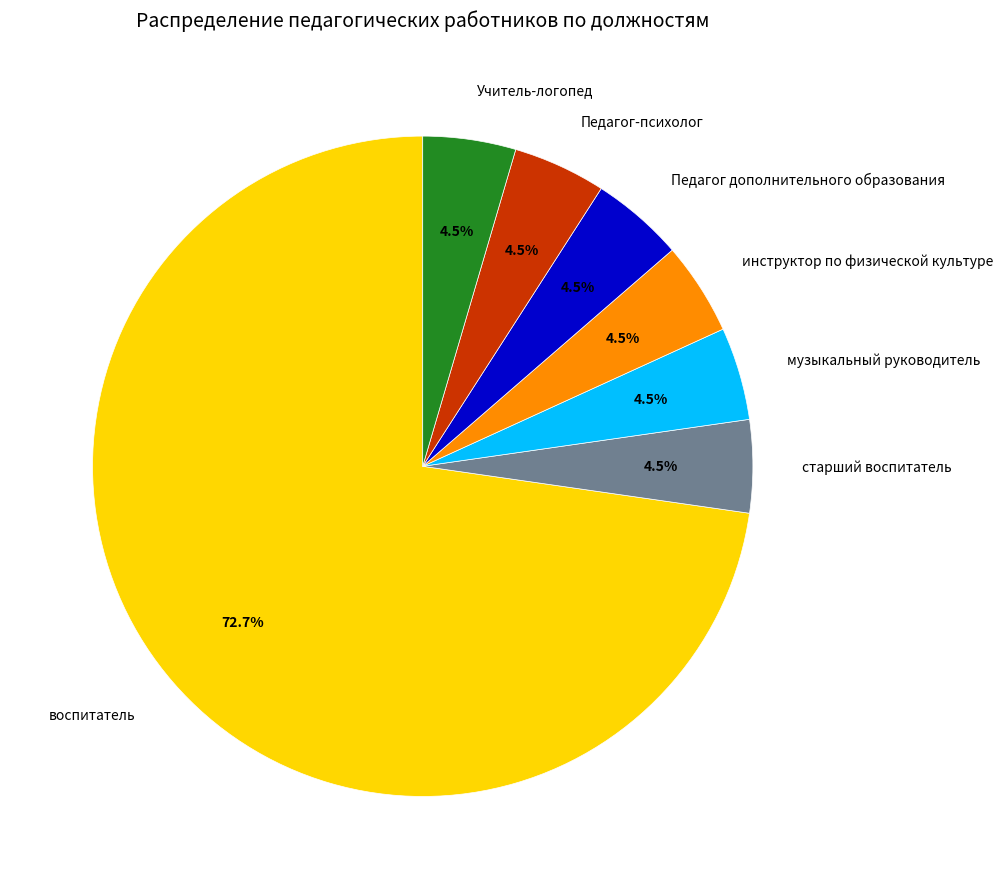

Is it true that старший воспитатель is 16% of the pie?

False